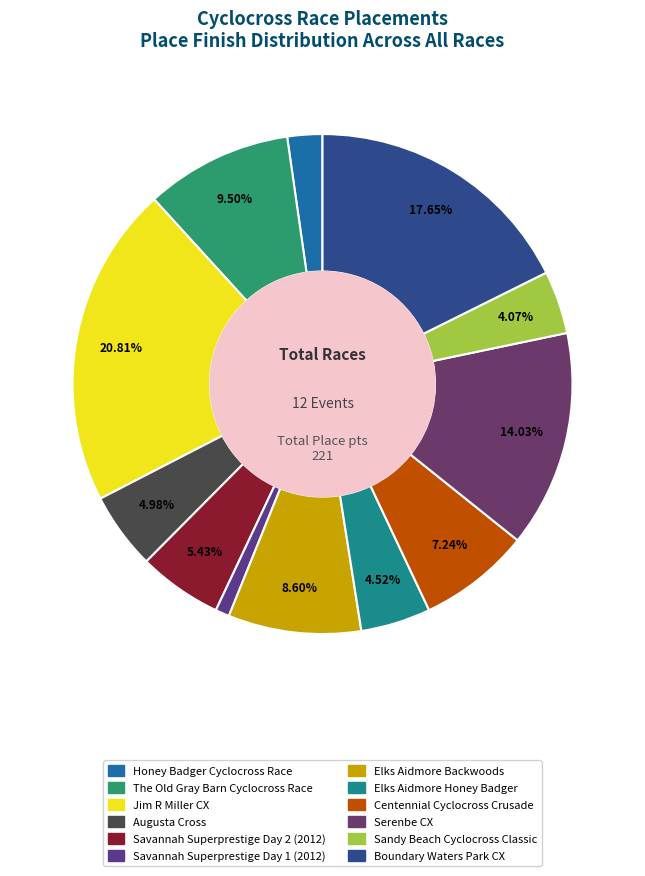

Does Honey Badger Cyclocross Race account for over 50% of the chart?

No